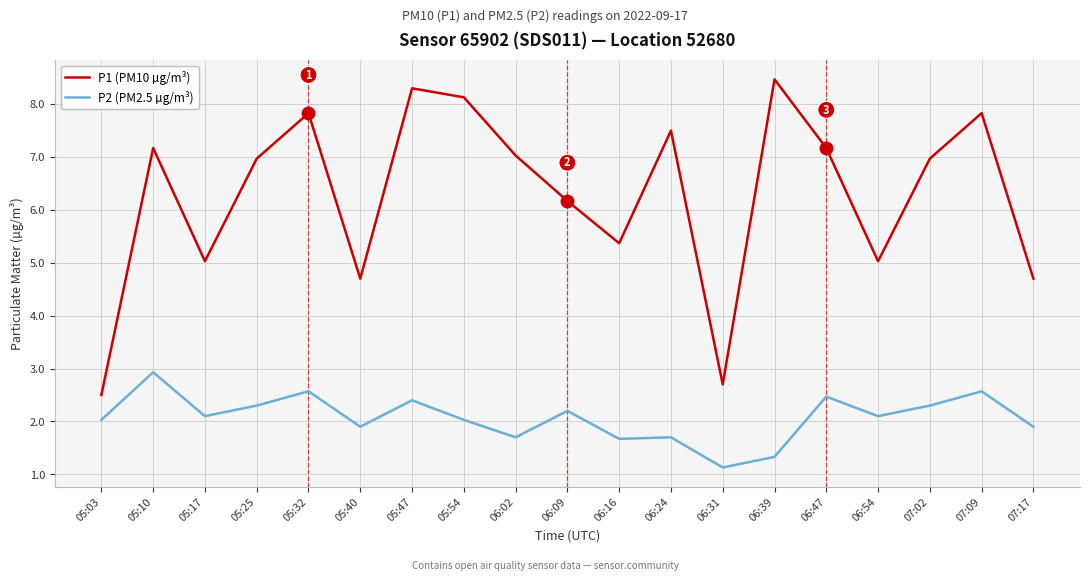

How many lines are shown in the chart?

2